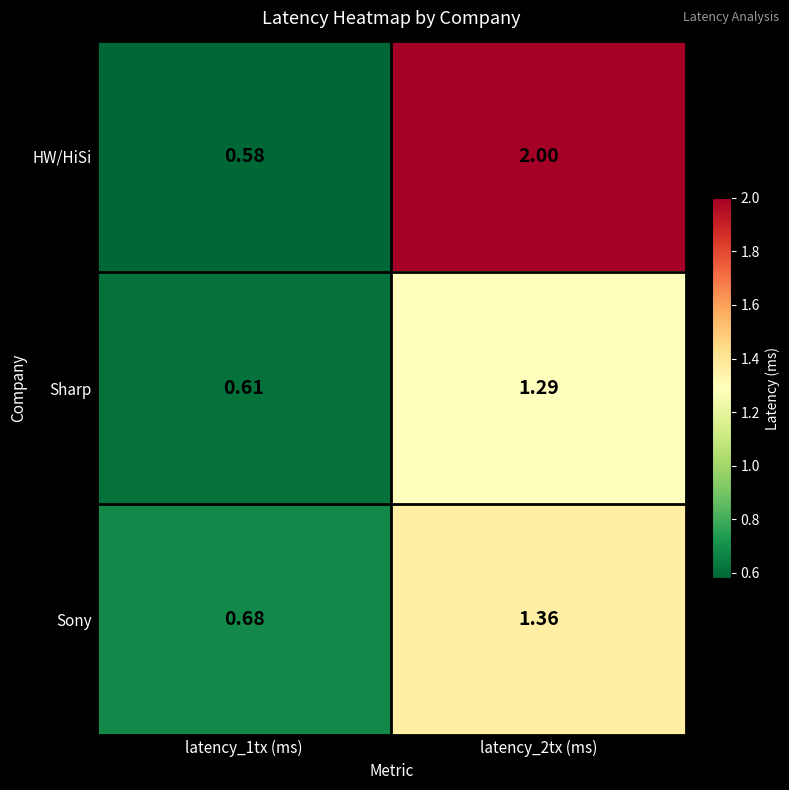

What is the difference between the highest and lowest values at latency_1tx (ms)?

0.1